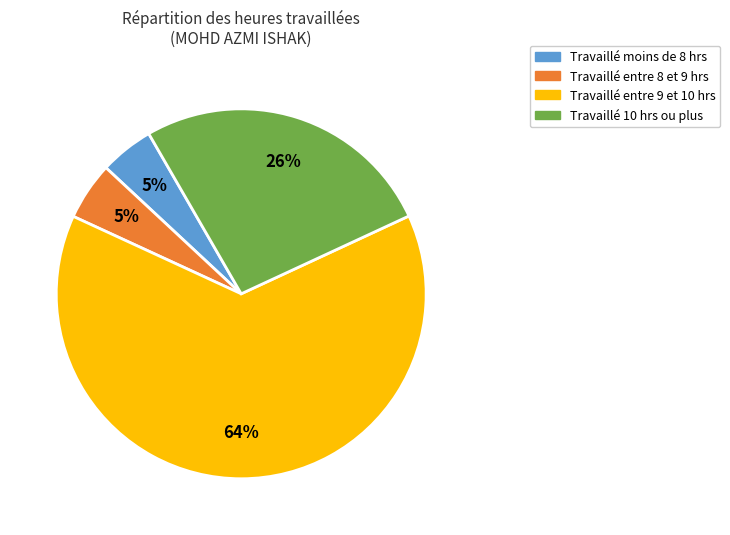

Is there any slice that represents more than half of the pie?

Yes